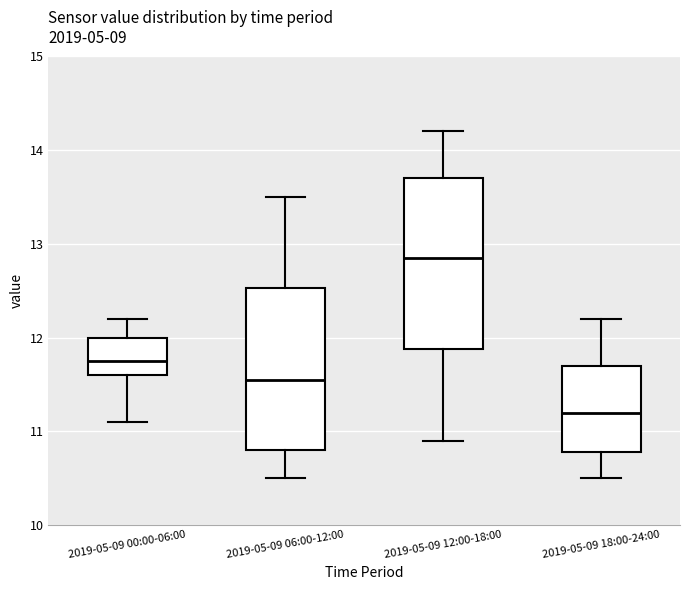

Reading left to right, transcribe this box plot: for each box, give where its median line is, the range the box spans, and where its two whiskers end, as read against the y-axis. The values are not printed on the chart, so give them approximately, as read against the axis.

2019-05-09 00:00-06:00: median 11.8, box 11.6 to 12.0, whiskers 11.1 to 12.2
2019-05-09 06:00-12:00: median 11.6, box 10.8 to 12.5, whiskers 10.5 to 13.5
2019-05-09 12:00-18:00: median 12.9, box 11.9 to 13.7, whiskers 10.9 to 14.2
2019-05-09 18:00-24:00: median 11.2, box 10.8 to 11.7, whiskers 10.5 to 12.2